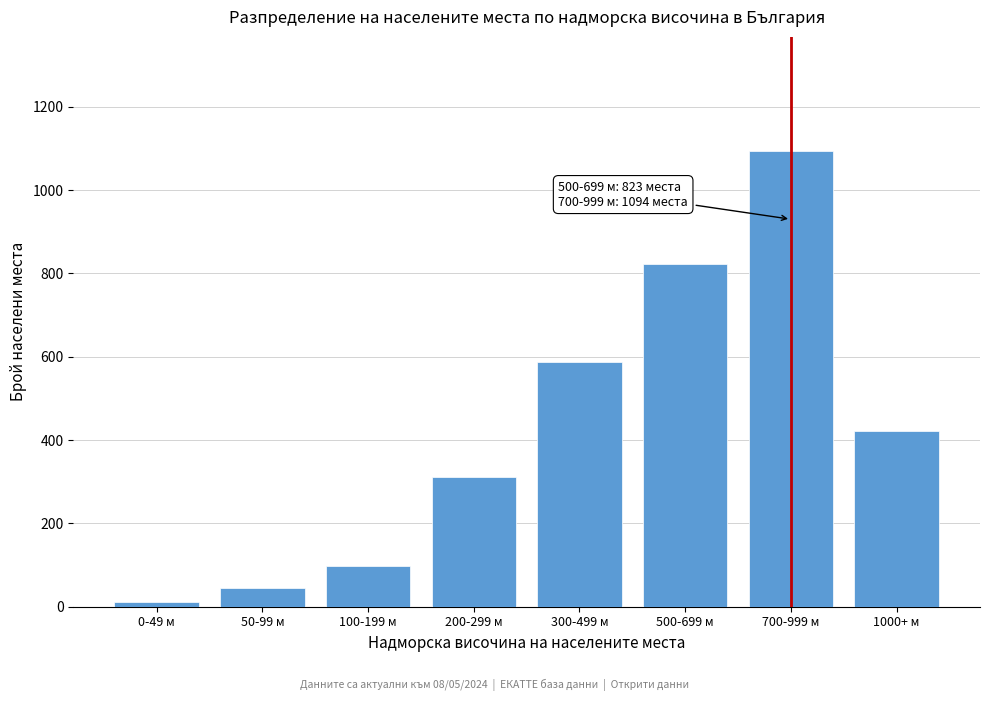

Reading left to right, list all the values displayed in this chart.

0-49 м=12	50-99 м=45	100-199 м=98	200-299 м=312	300-499 м=587	500-699 м=823	700-999 м=1094	1000+ м=421